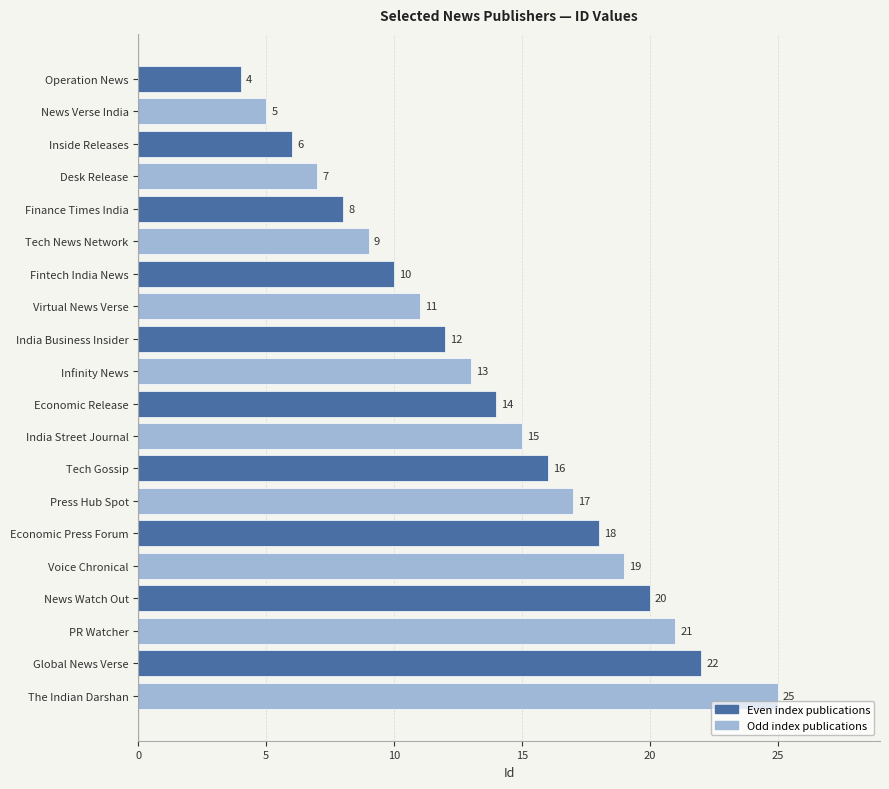

What is the smallest value displayed?

4